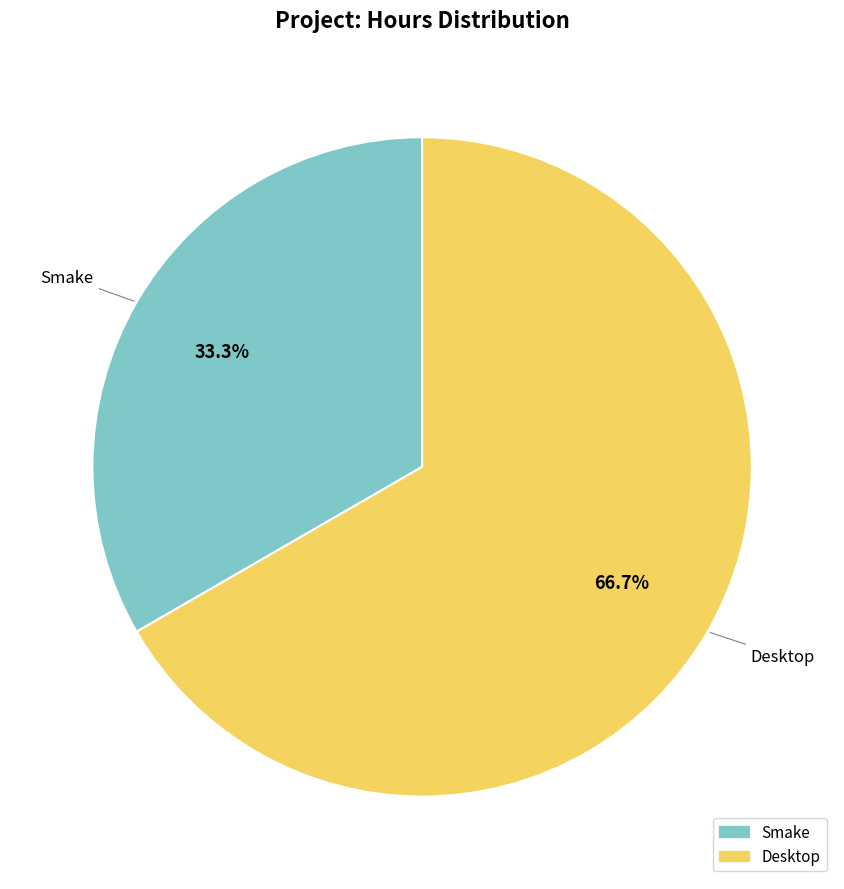

To the nearest percent, what percentage of the pie is Smake?

33%